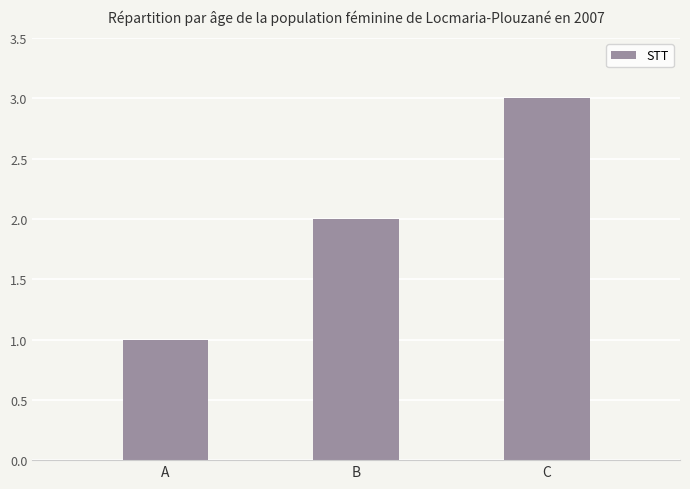

Count the values in the range 1 to 3.

3